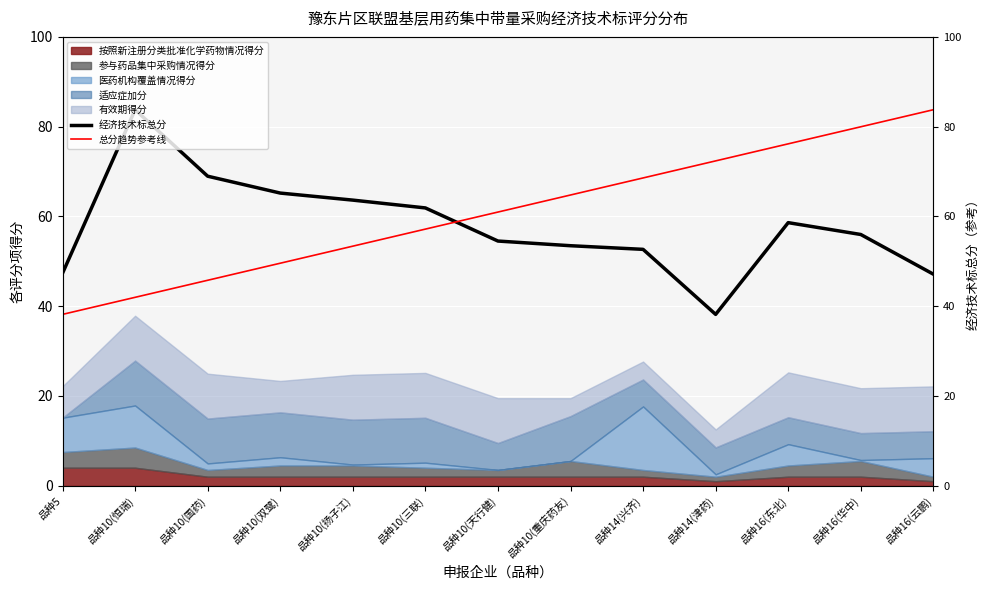

The 经济技术标总分 series shows 26.8 at 品种10(双鹭). True or false?

False